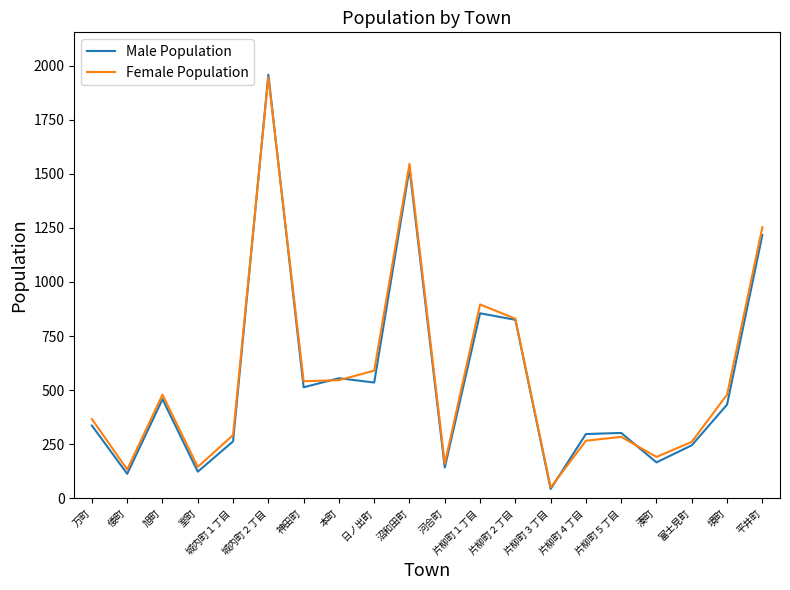

What are all the series names shown in the legend?

Male Population, Female Population